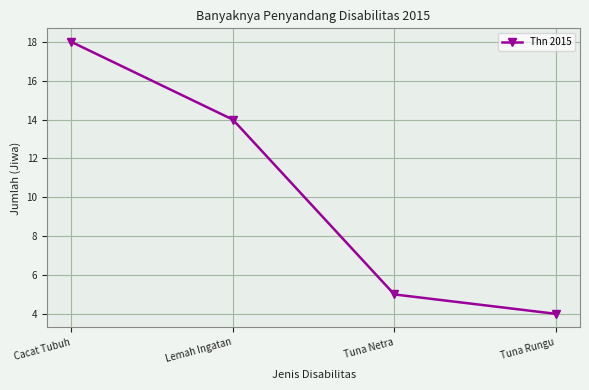

Approximately how many times larger is the value at Lemah Ingatan compared to Tuna Netra?

2.8